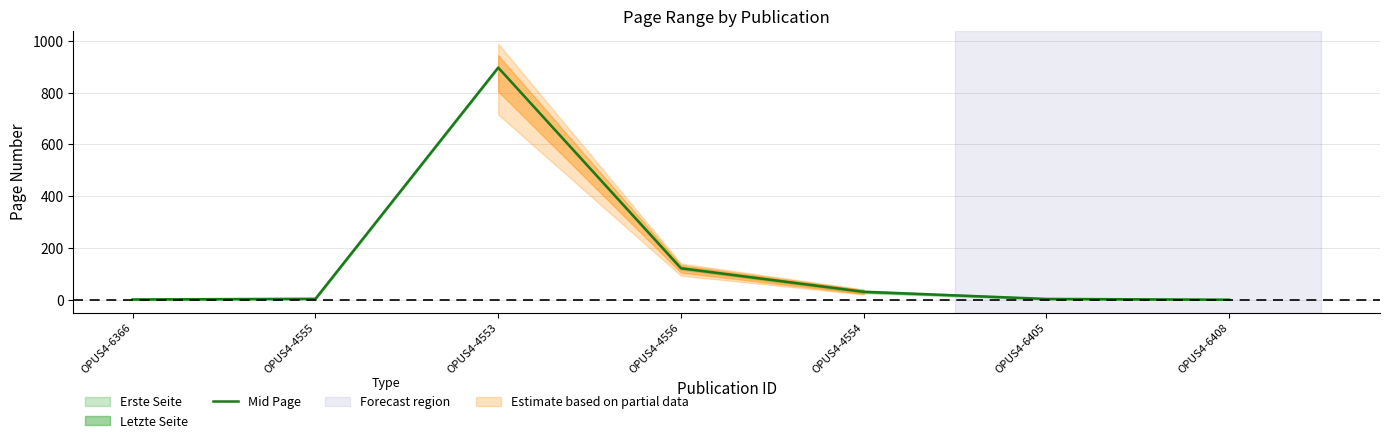

The chart shows a value of 3.0 at OPUS4-6405. True or false?

True